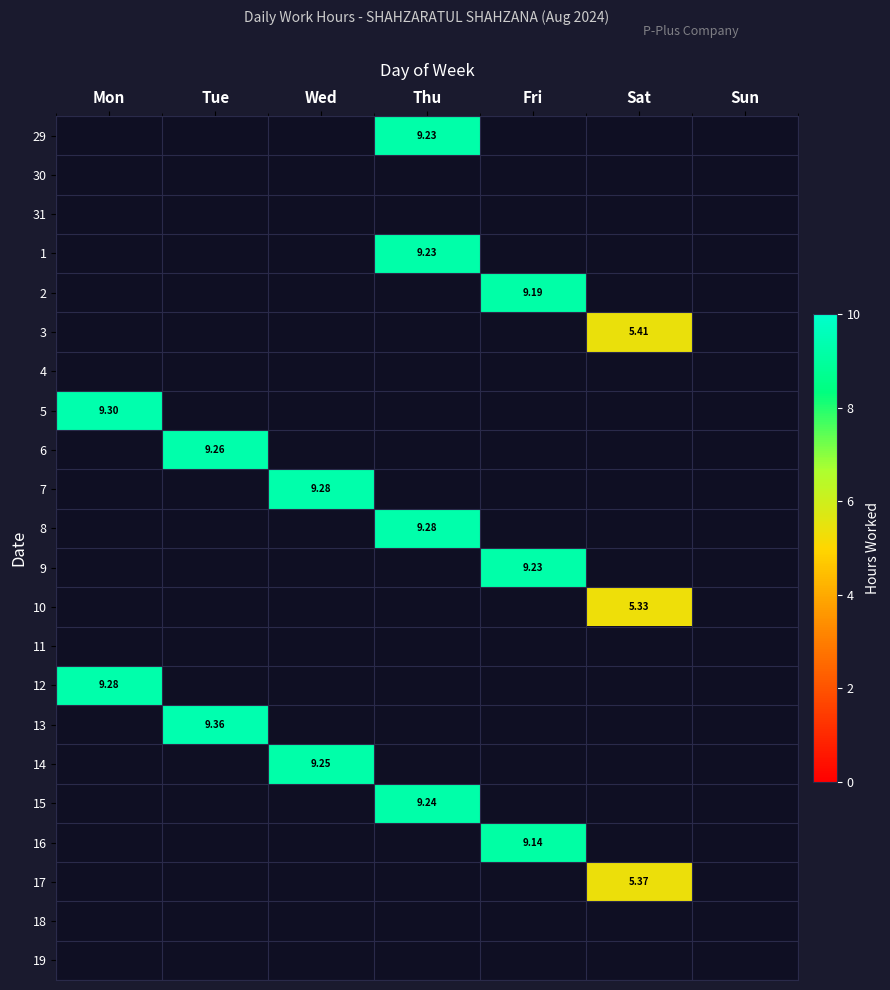

Which label corresponds to the largest value in the chart?

Tue